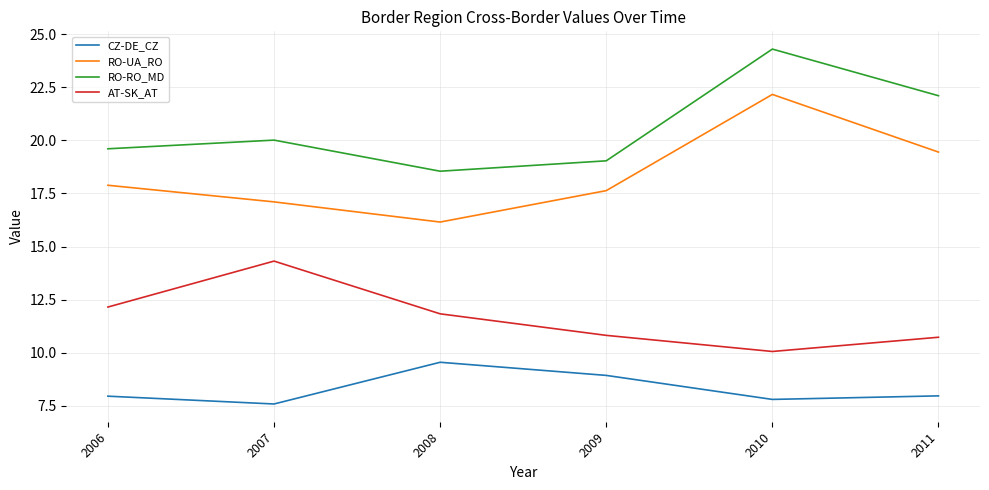

What is the sum of all CZ-DE_CZ values?

49.8